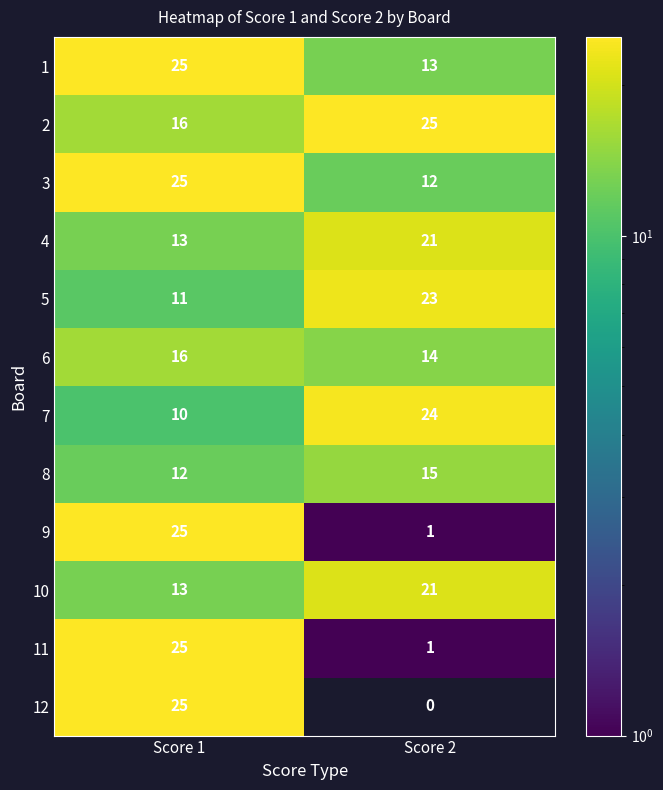

Which series has the largest range (max minus min)?

12